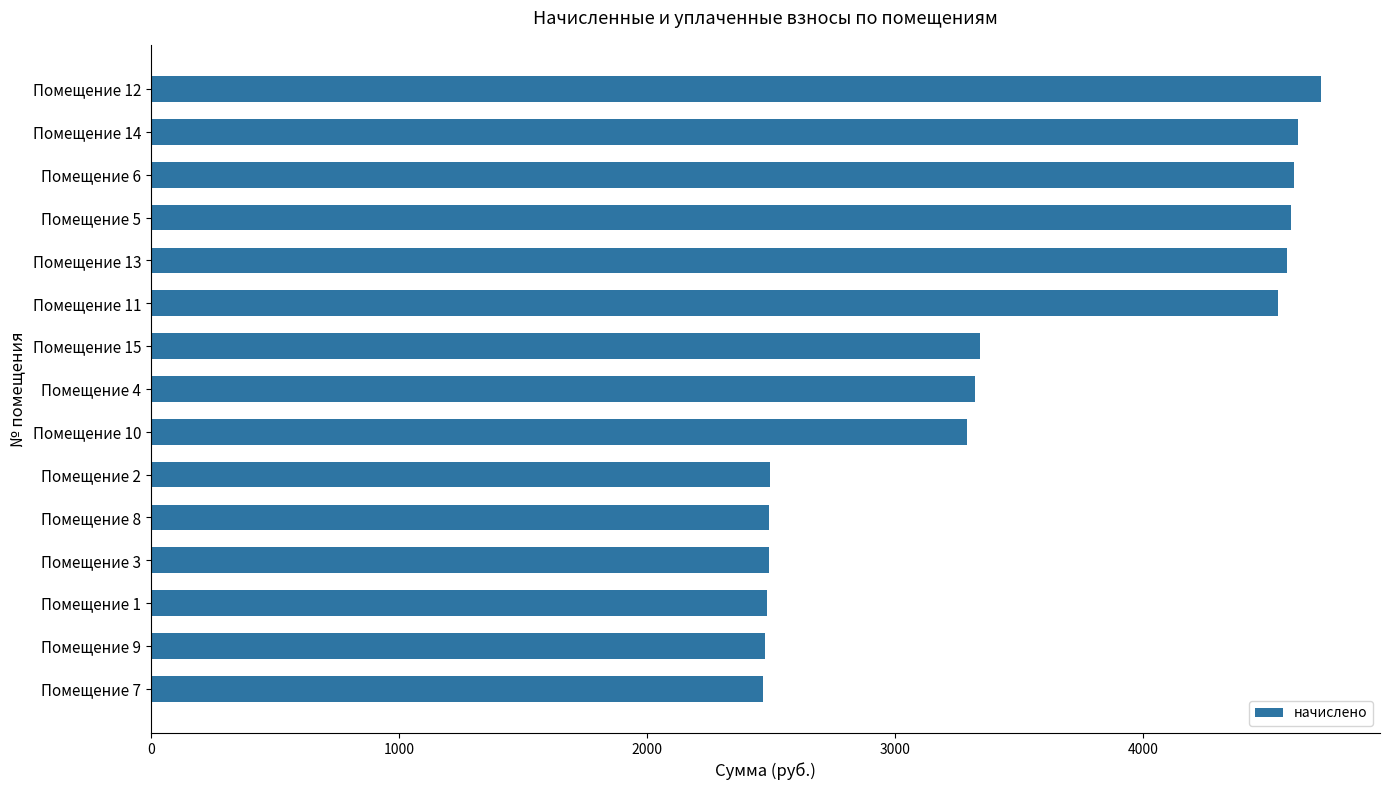

How many values are below 3321?

7